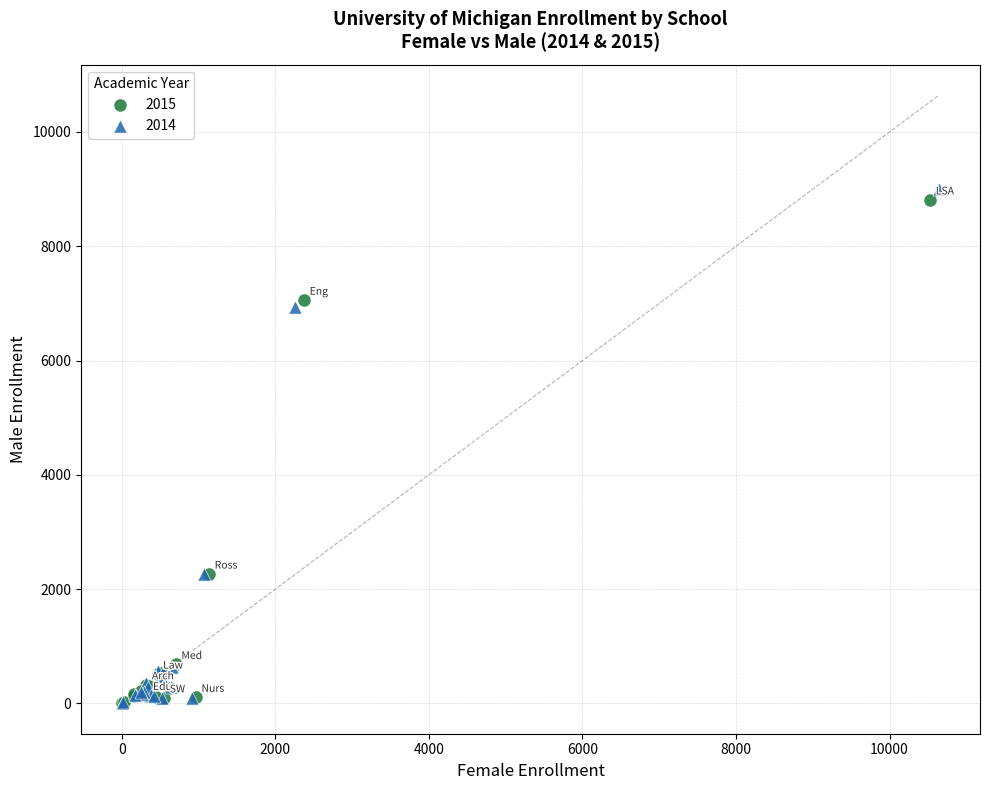

Which series contains the highest Y value?

2014